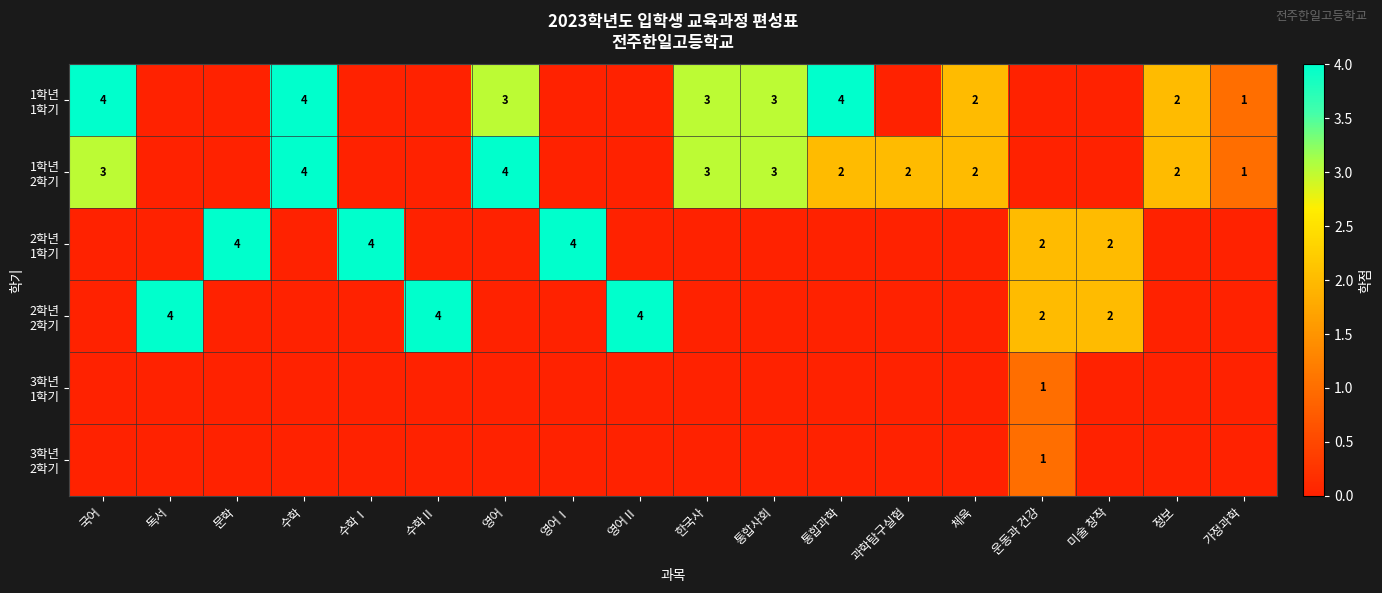

What is the difference between the highest and lowest values at 영어?

4